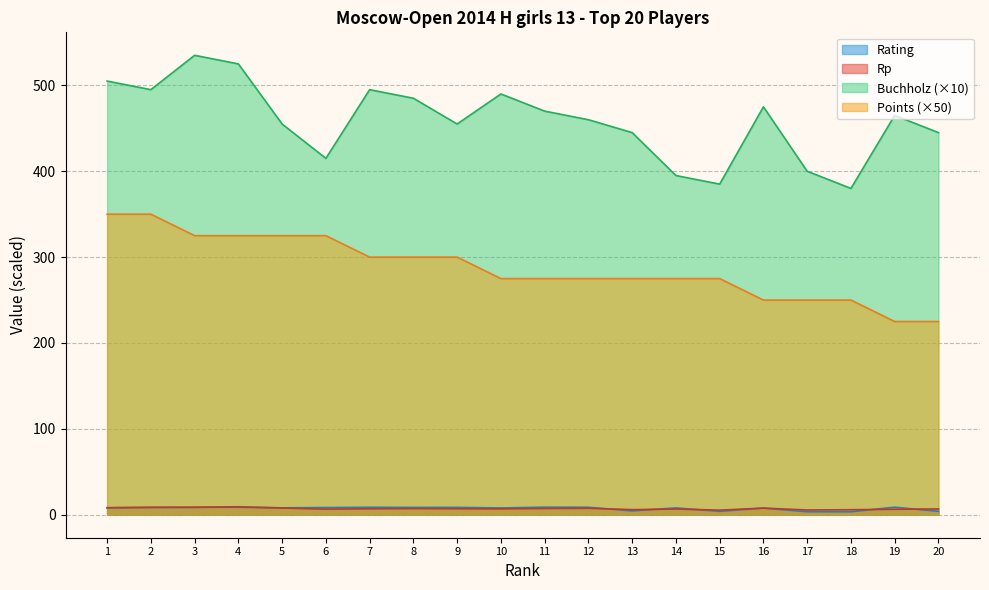

Reading left to right, transcribe all the data shown in this chart.

Rp: 8.1	8.6	8.8	8.9	7.8	6.5	7.0	7.2	7.0	6.8	7.3	7.6	6.0	6.7	5.3	7.7	5.5	5.8	6.4	6.7
Points: 350.0	350.0	325.0	325.0	325.0	325.0	300.0	300.0	300.0	275.0	275.0	275.0	275.0	275.0	275.0	250.0	250.0	250.0	225.0	225.0
Buchholz: 505.0	495.0	535.0	525.0	455.0	415.0	495.0	485.0	455.0	490.0	470.0	460.0	445.0	395.0	385.0	475.0	400.0	380.0	465.0	445.0
Rating: 8.2	8.6	8.6	9.3	8.1	8.4	8.7	8.5	8.6	7.9	8.8	8.7	4.5	8.0	4.0	7.8	3.5	3.5	8.8	4.0